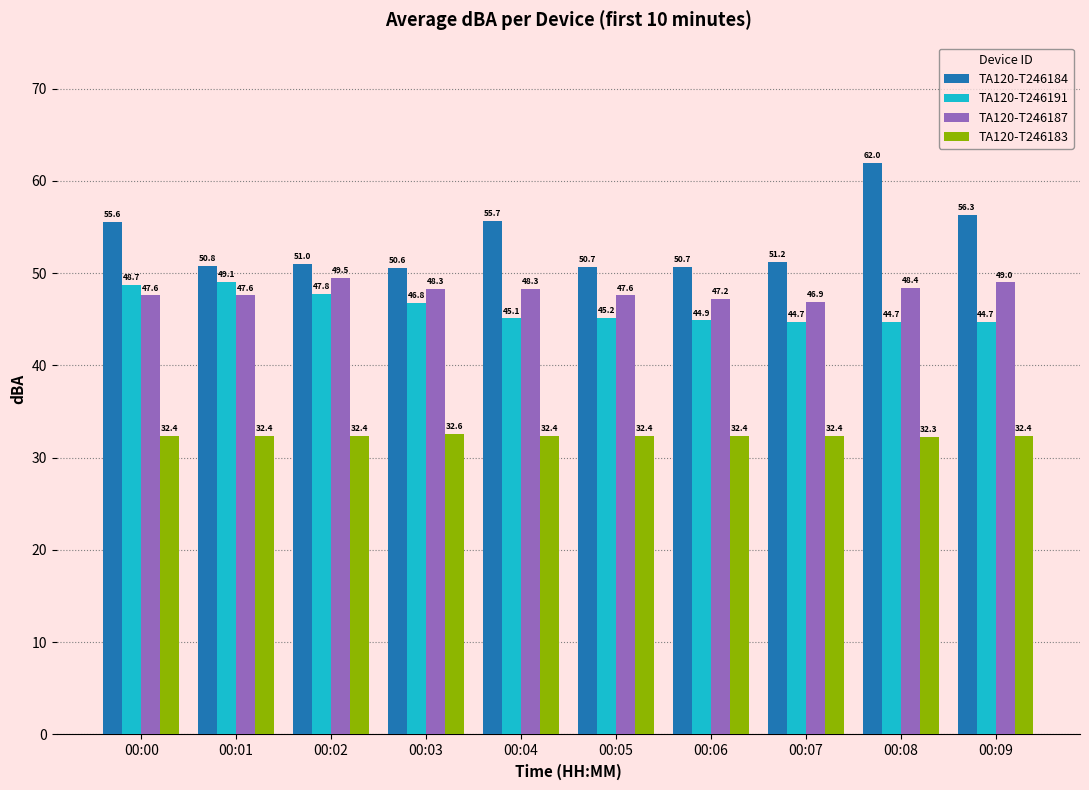

What is the lowest value of the TA120-T246184 series?

50.6